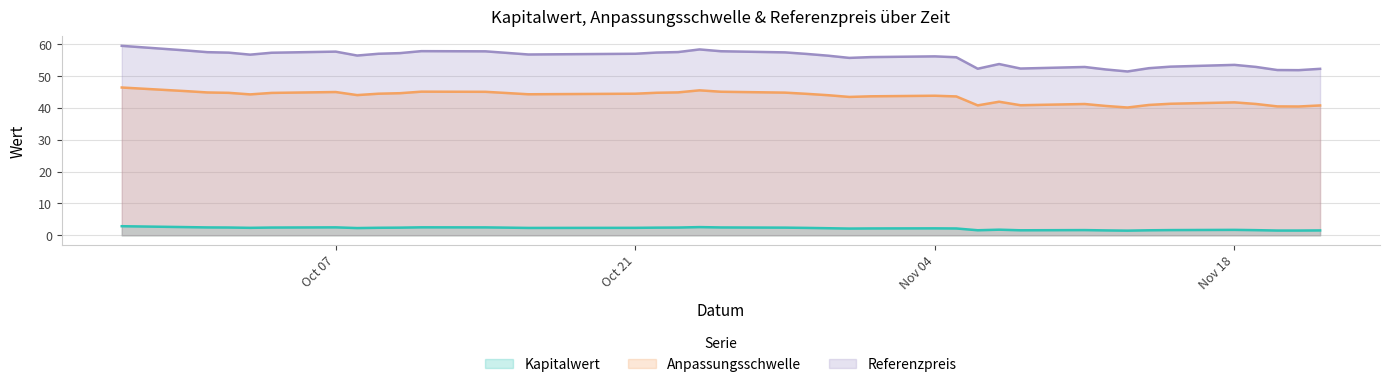

Reading left to right, what are all the values shown in this chart?

Kapitalwert: 2.9	2.6	2.5	2.5	2.4	2.4	2.5	2.3	2.4	2.4	2.5	2.5	2.4	2.3	2.4	2.4	2.4	2.6	2.5	2.4	2.3	2.2	2.1	2.2	2.2	2.1	1.6	1.8	1.6	1.6	1.5	1.5	1.6	1.6	1.7	1.6	1.5	1.5	1.5
Anpassungsschwelle: 46.4	45.3	44.9	44.7	44.2	44.7	45.0	44.0	44.5	44.6	45.1	45.1	44.7	44.3	44.5	44.8	44.9	45.5	45.1	44.8	44.4	44.0	43.4	43.6	43.8	43.6	40.8	41.9	40.8	41.2	40.6	40.1	40.9	41.3	41.7	41.2	40.5	40.4	40.8
Referenzpreis: 59.5	58.0	57.5	57.4	56.7	57.3	57.7	56.4	57.0	57.2	57.8	57.8	57.3	56.8	57.0	57.4	57.5	58.4	57.8	57.4	57.0	56.4	55.7	56.0	56.2	55.9	52.3	53.8	52.4	52.9	52.1	51.4	52.5	53.0	53.5	52.9	51.9	51.9	52.3